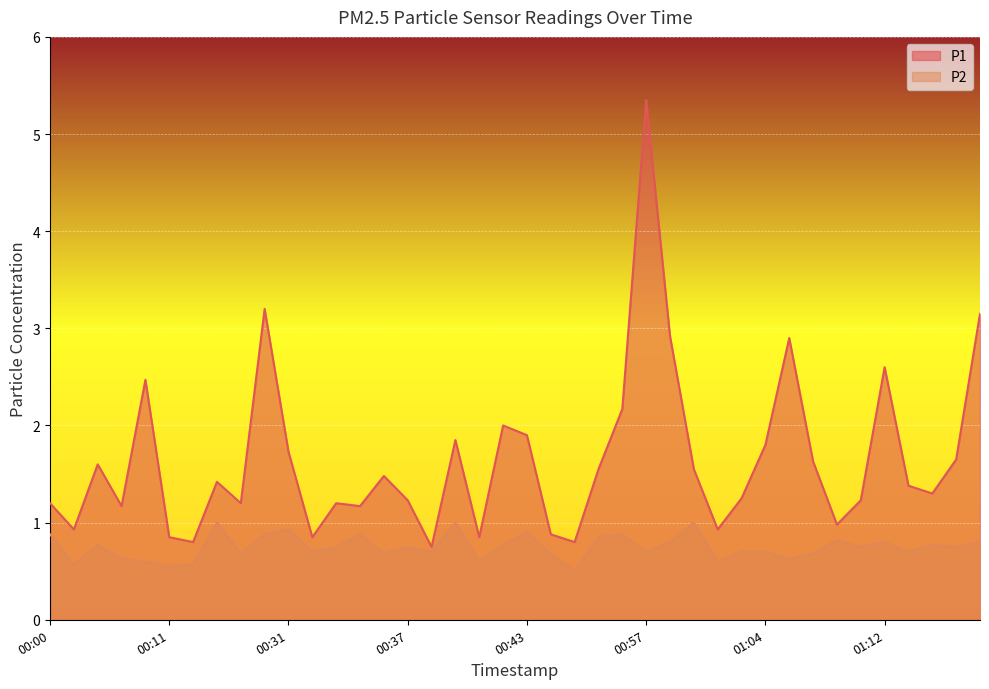

Which series has the largest total across all categories?

P1